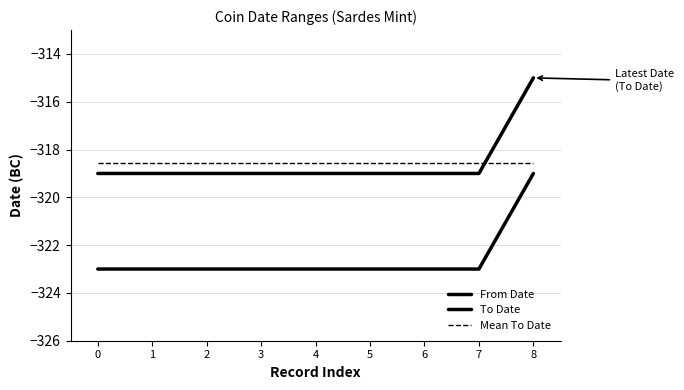

How many lines are shown in the chart?

3